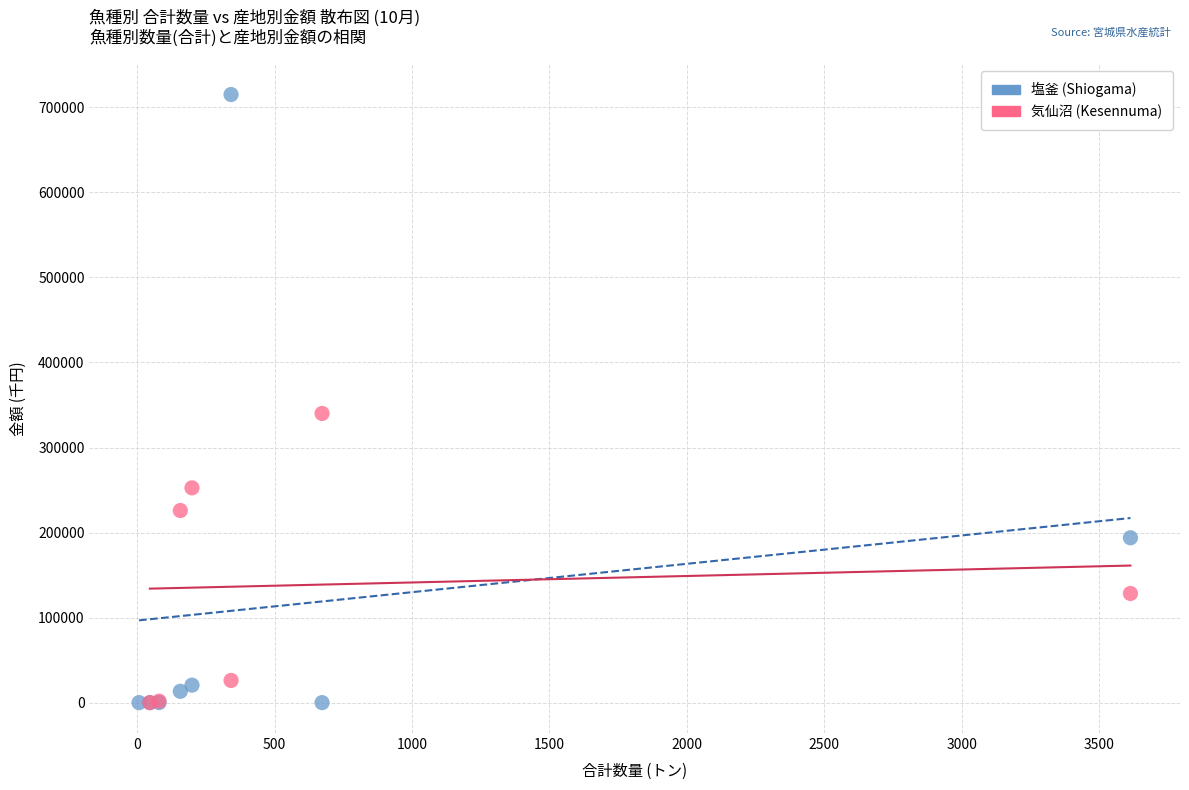

Which series has the widest spread of Y values?

塩釜 (Shiogama)